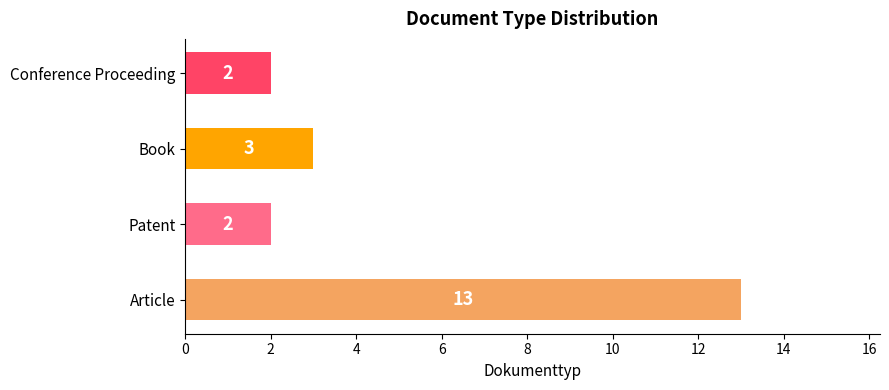

Which label corresponds to the largest value in the chart?

Article